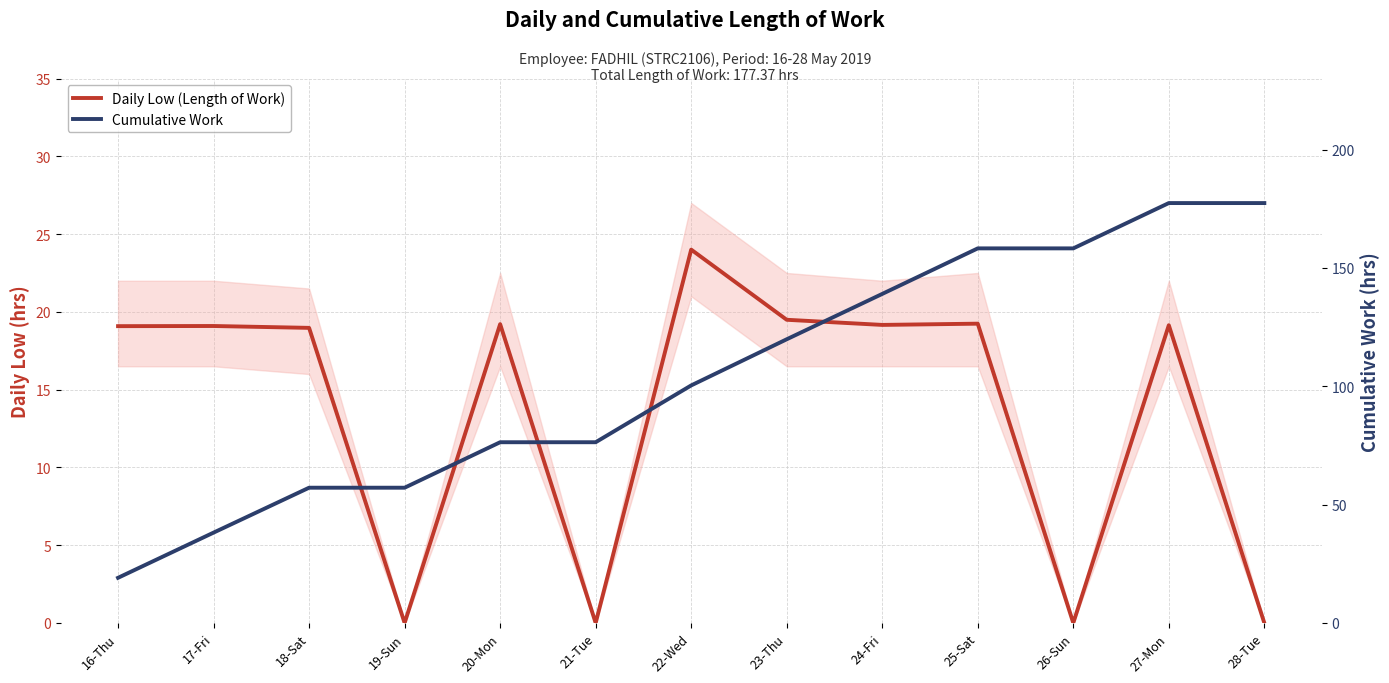

Where is the first local minimum for Daily Low (Length of Work)?

19-Sun